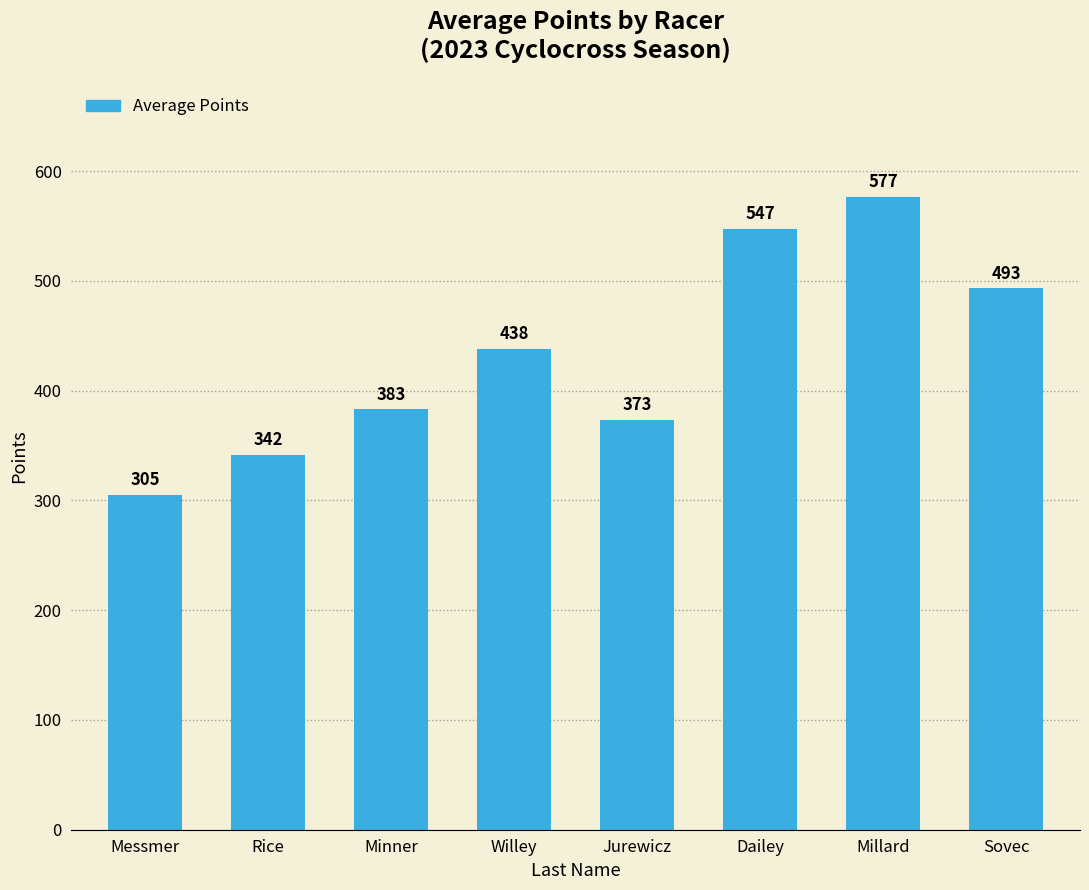

List the labels in order of value, smallest first.

Messmer, Rice, Jurewicz, Minner, Willey, Sovec, Dailey, Millard